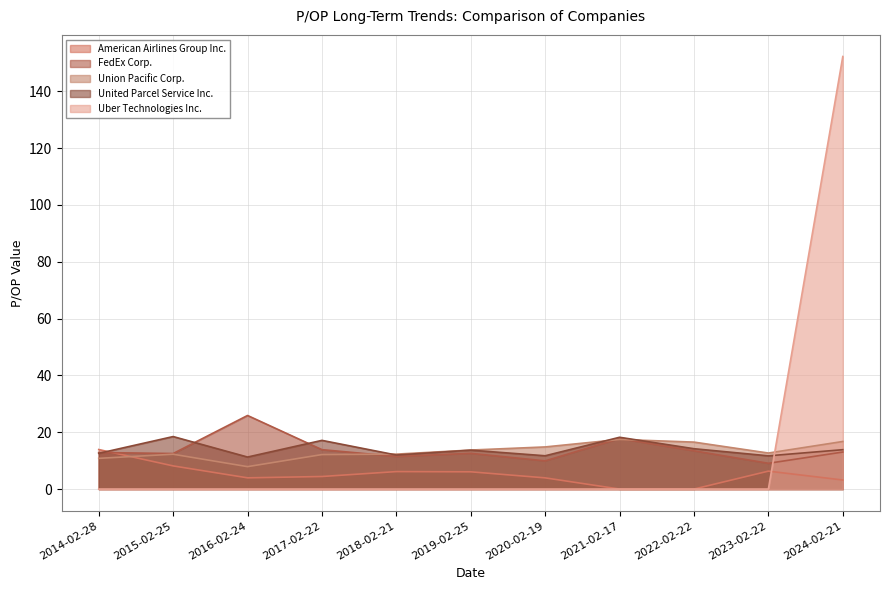

What are all the series names shown in the legend?

American Airlines Group Inc., FedEx Corp., Union Pacific Corp., United Parcel Service Inc., Uber Technologies Inc.